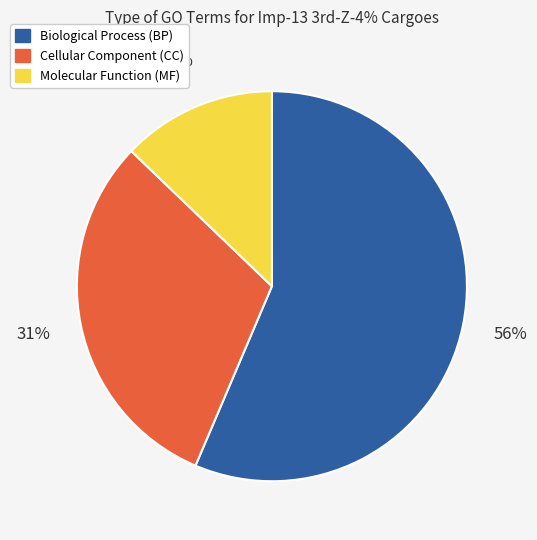

Count the number of slices in the pie.

3